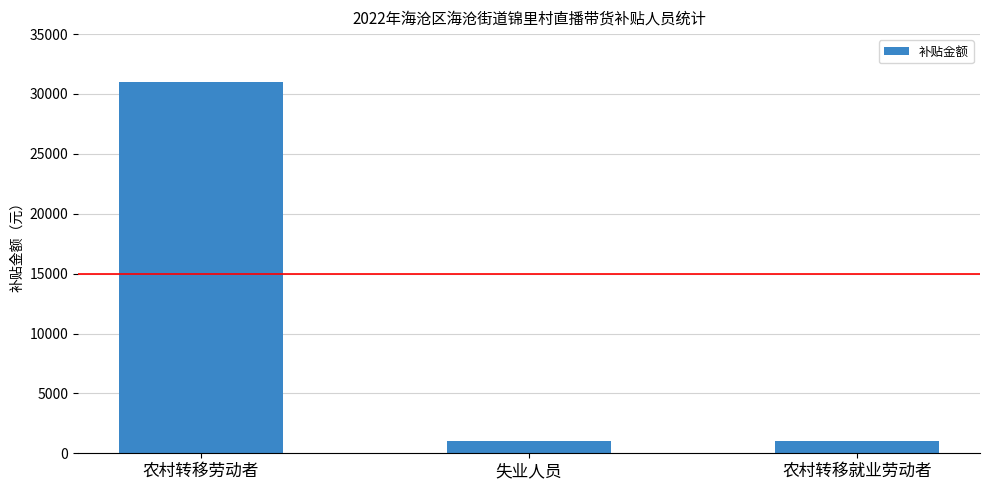

The value at 农村转移劳动者 is 31000. True or false?

True